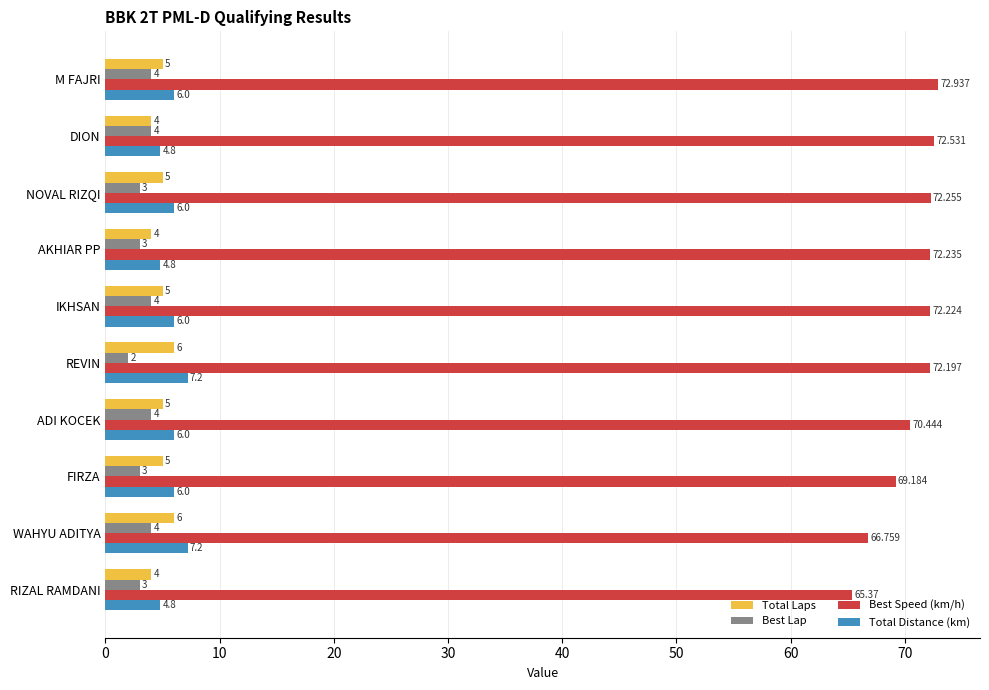

Which series changed the most between DION and FIRZA?

Best Speed (km/h)